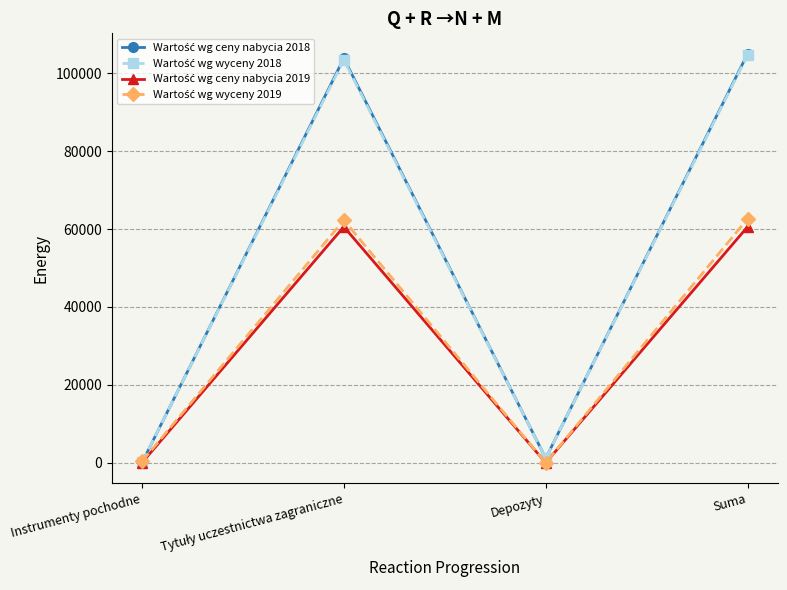

What is the spread (max minus min) of values at Suma?

44395